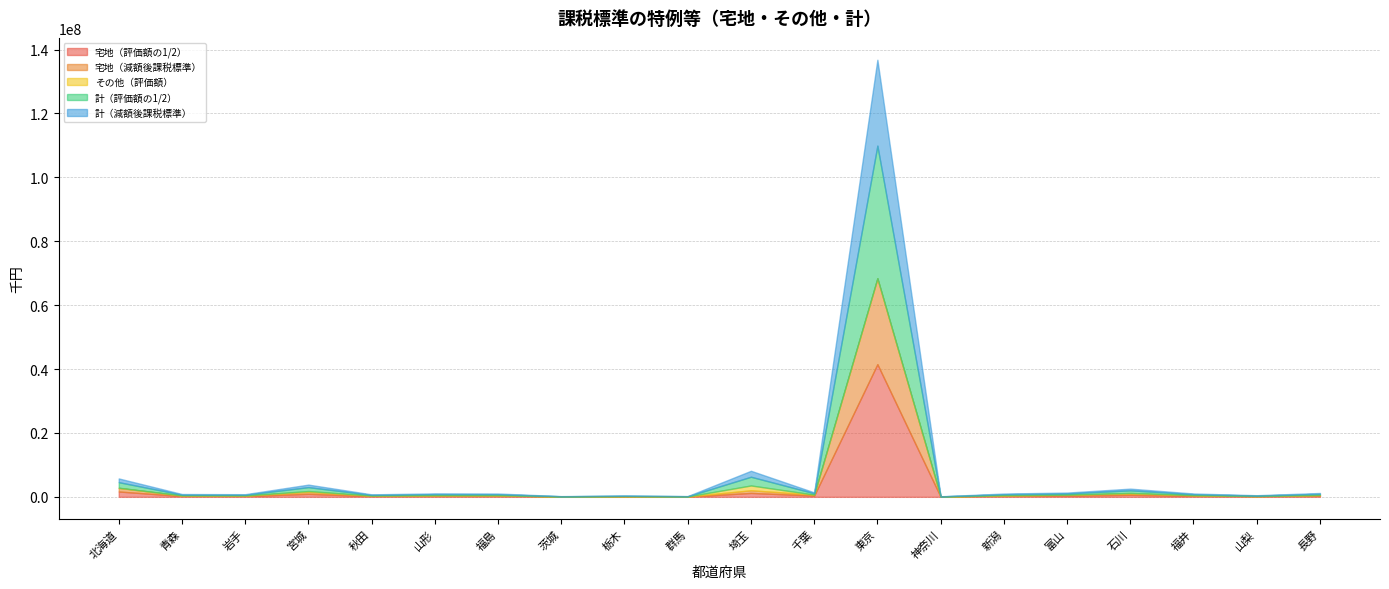

List the labels in order of 計（評価額の1/2） value, smallest first.

神奈川, 茨城, 群馬, 栃木, 山梨, 秋田, 岩手, 青森, 福井, 新潟, 福島, 山形, 長野, 富山, 千葉, 石川, 宮城, 北海道, 埼玉, 東京